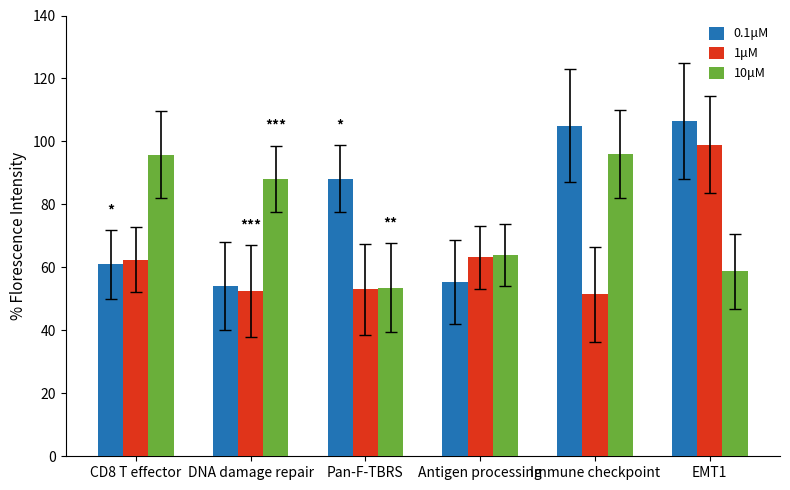

Is the value of 0.1μM at Antigen processing greater than the value of 1μM at Antigen processing?

No